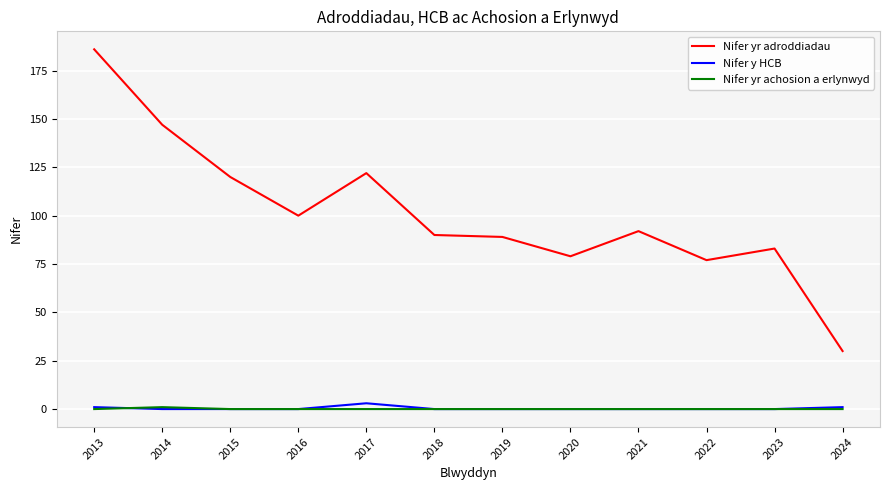

What is the total value across all series at 2020?

79